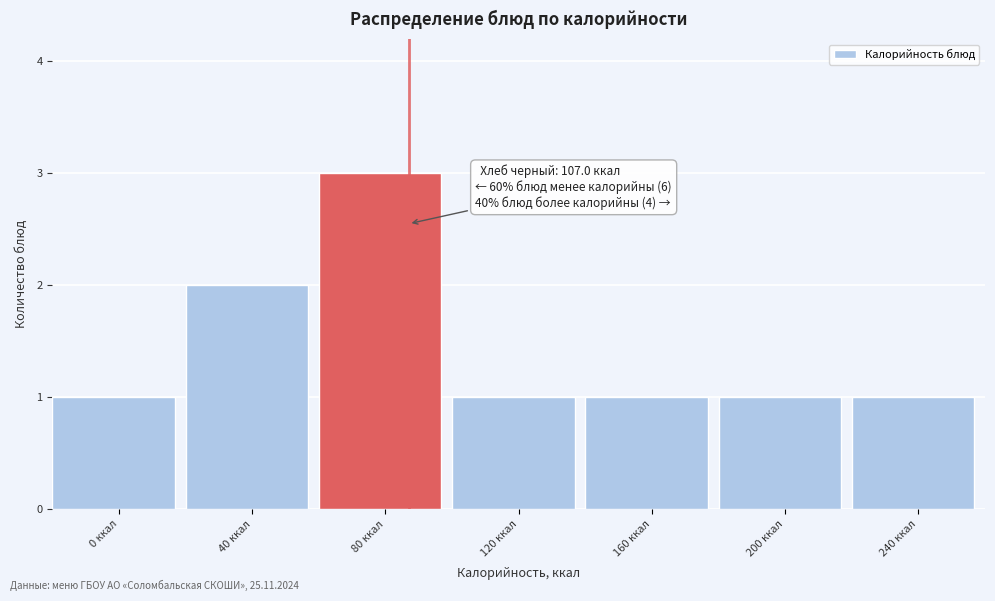

Reading left to right, transcribe all the data shown in this chart.

1	2	3	1	1	1	1